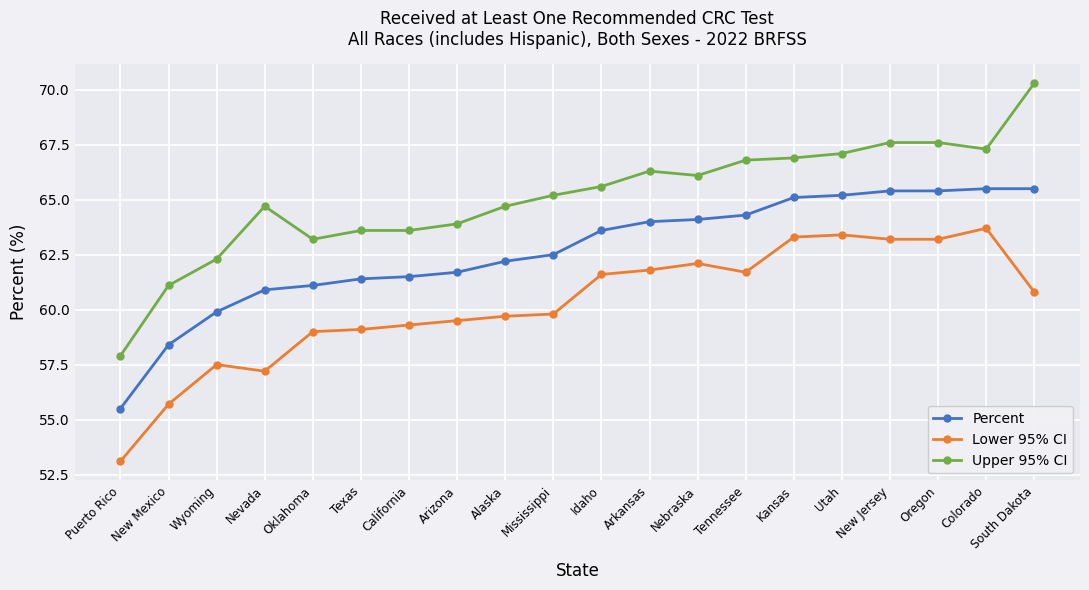

Reading left to right, transcribe all the data shown in this chart.

Percent: 55.5	58.4	59.9	60.9	61.1	61.4	61.5	61.7	62.2	62.5	63.6	64.0	64.1	64.3	65.1	65.2	65.4	65.4	65.5	65.5
Lower 95% CI: 53.1	55.7	57.5	57.2	59.0	59.1	59.3	59.5	59.7	59.8	61.6	61.8	62.1	61.7	63.3	63.4	63.2	63.2	63.7	60.8
Upper 95% CI: 57.9	61.1	62.3	64.7	63.2	63.6	63.6	63.9	64.7	65.2	65.6	66.3	66.1	66.8	66.9	67.1	67.6	67.6	67.3	70.3